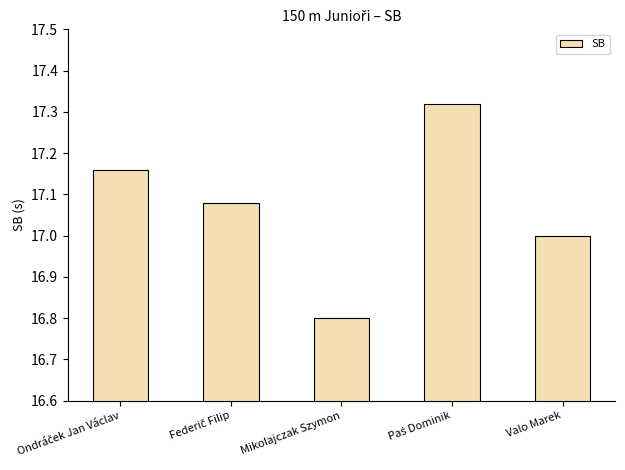

Approximately how many times larger is the value at Valo Marek compared to Mikolajczak Szymon?

1.0